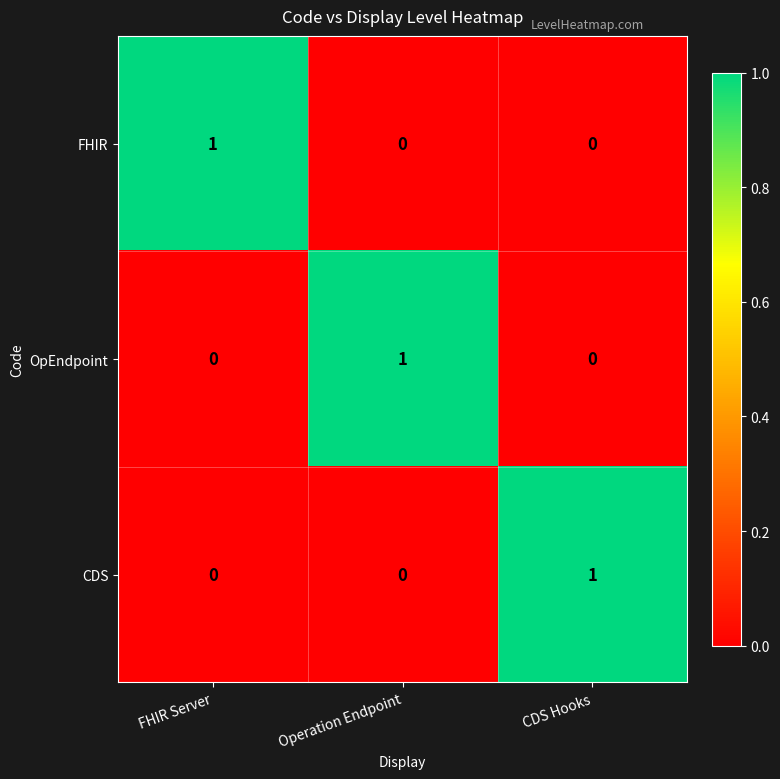

Which category has the highest value in the OpEndpoint series?

Operation Endpoint